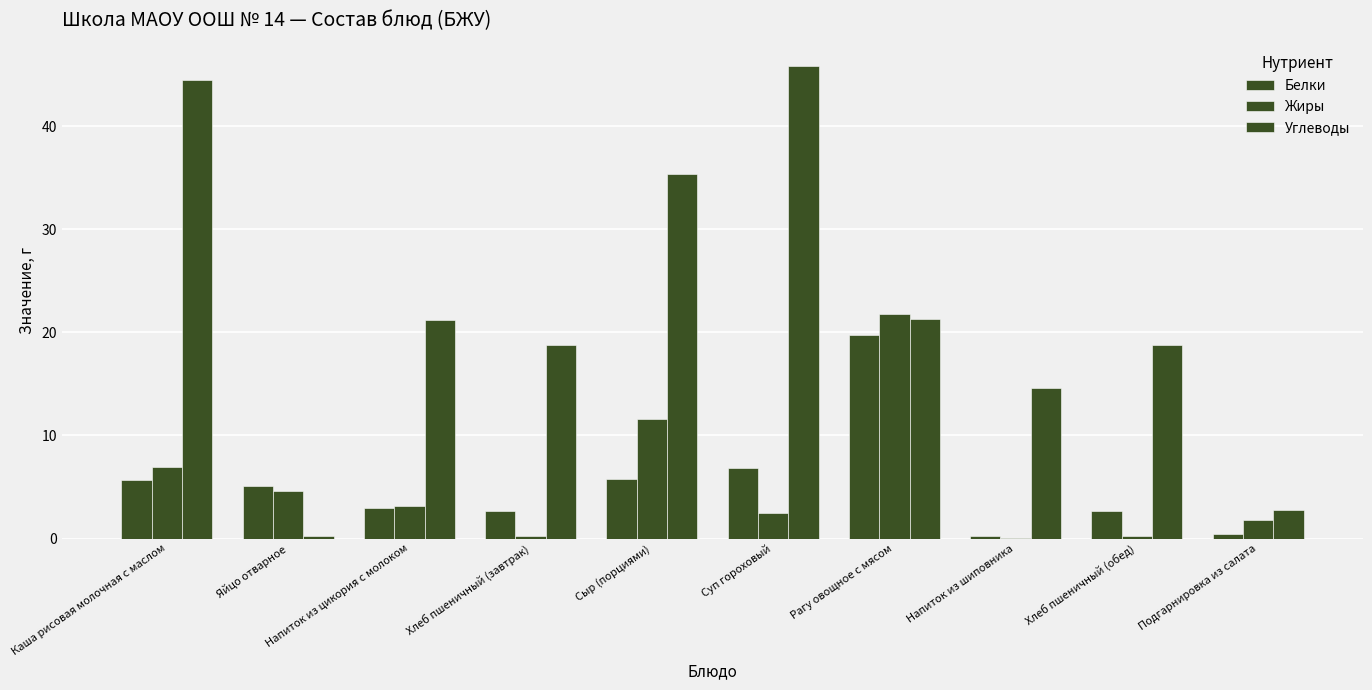

Count the number of data series in this chart.

3